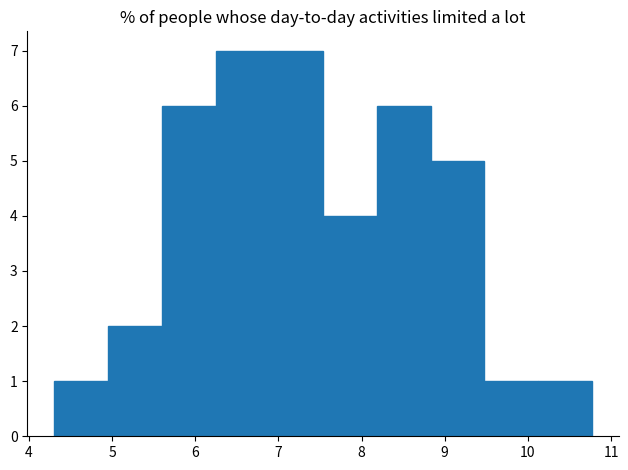

How tall is the bar that spans 8.2 to 8.8 on the x-axis? Neither the bar edges nor the heights are printed on the chart, so give them approximately, as read against the axes.

6